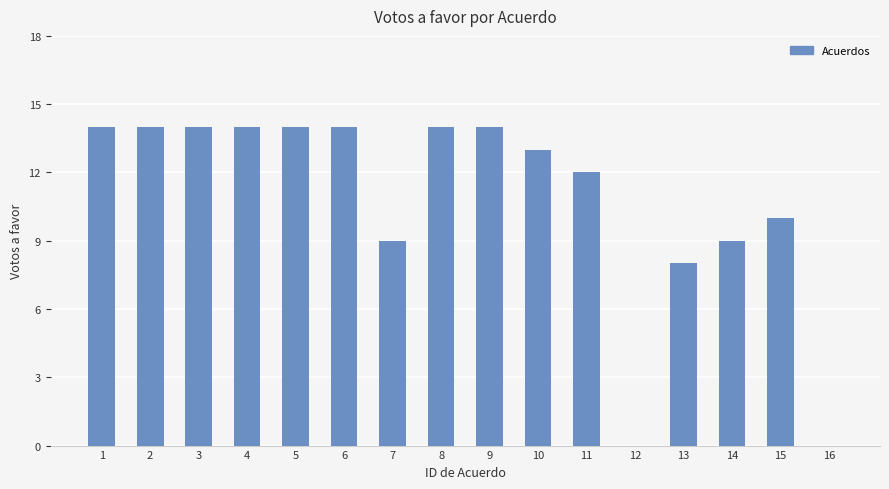

Is it true that the value at 4 is 14?

True